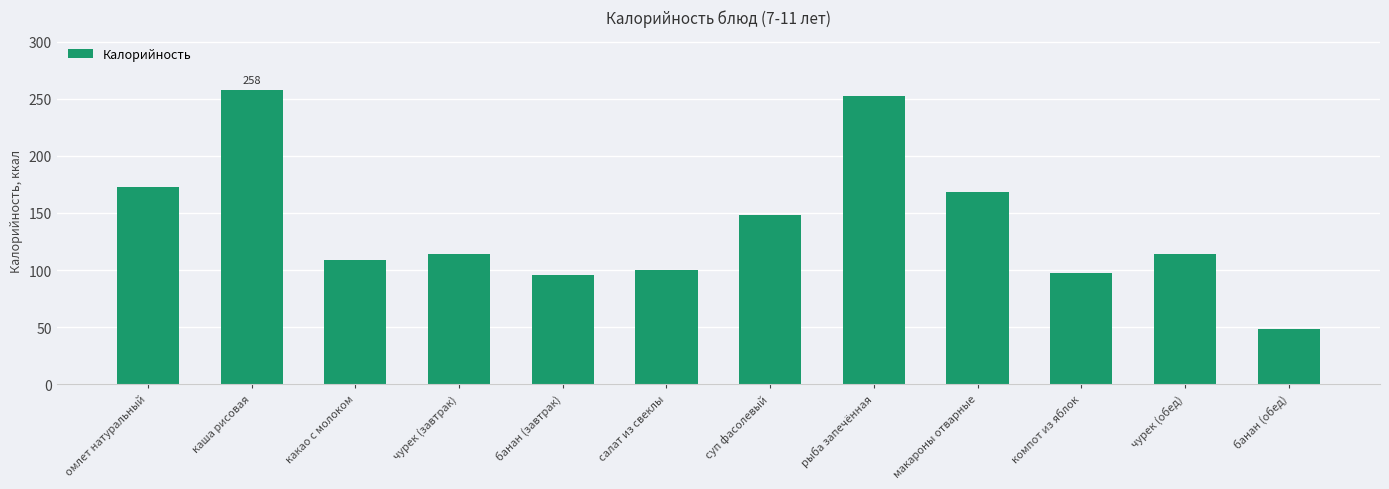

What is the label of the 10th bar from the right?

какао с молоком